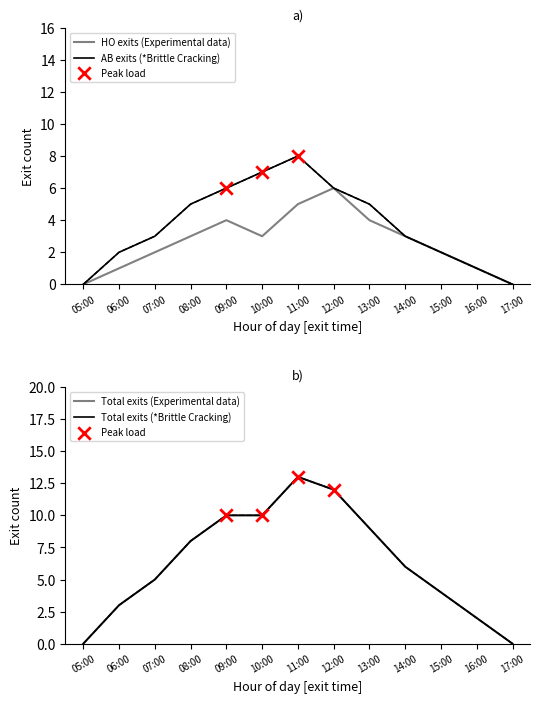

Which series has the largest total across all categories?

AB count by hour